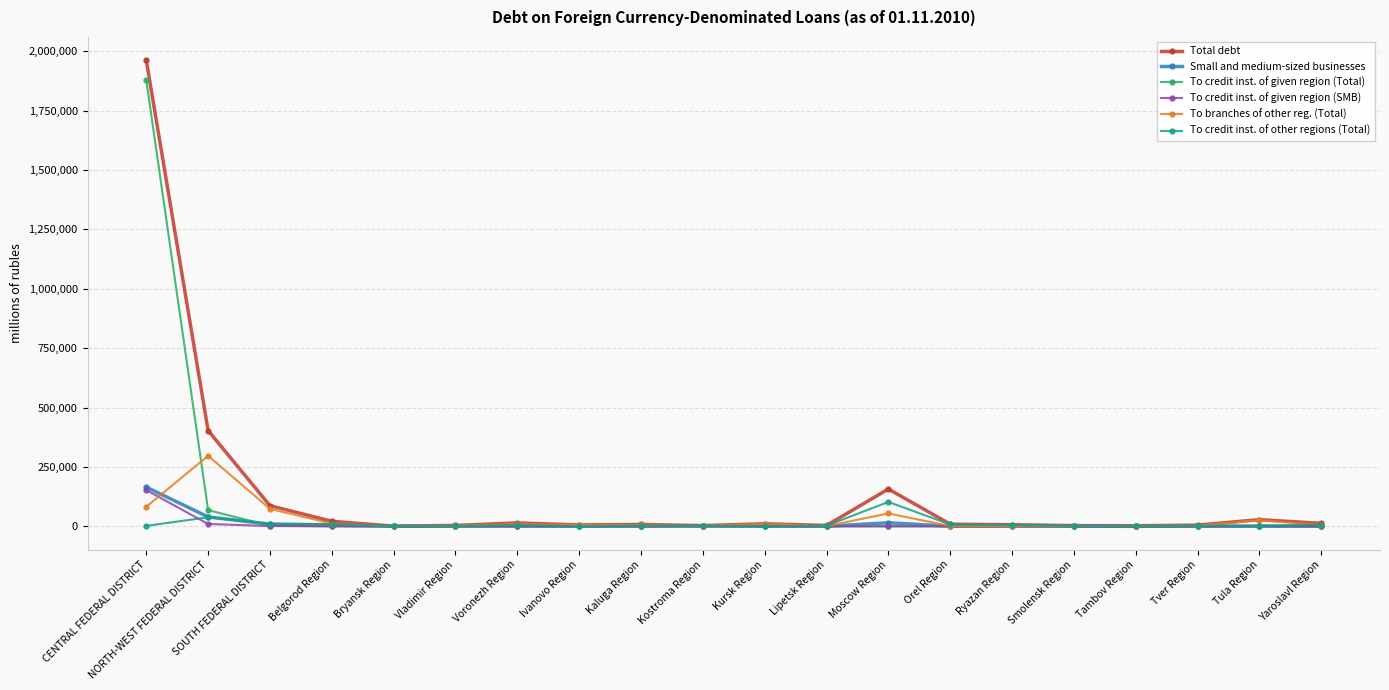

What is the label of the 14th point from the right?

Voronezh Region